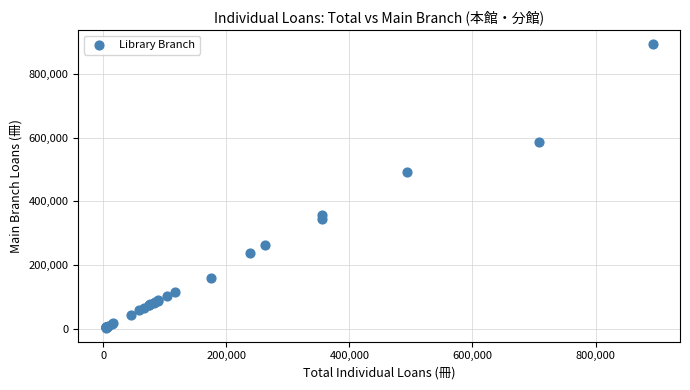

What Y value in the scatter plot is closest to 448349?

493516